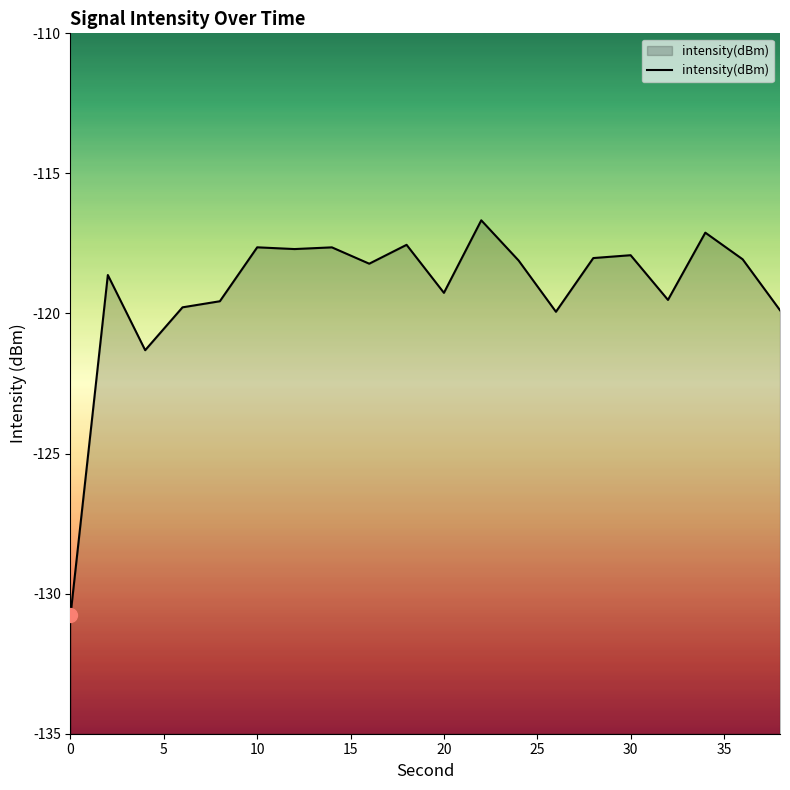

How many interior local peaks (higher than both neighbors) does the data have?

7